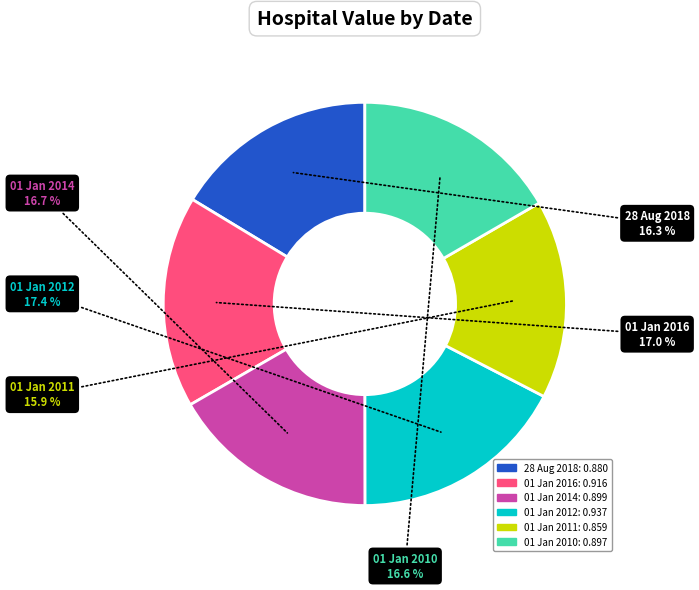

How many segments does this pie chart have?

6